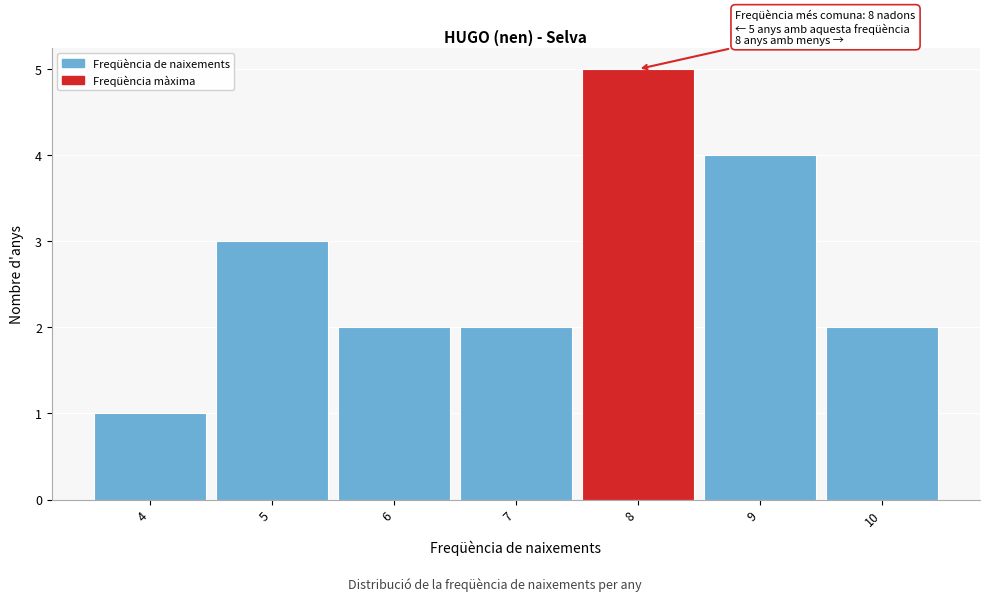

Which range on the x-axis has the tallest bar?

7.5 to 8.5